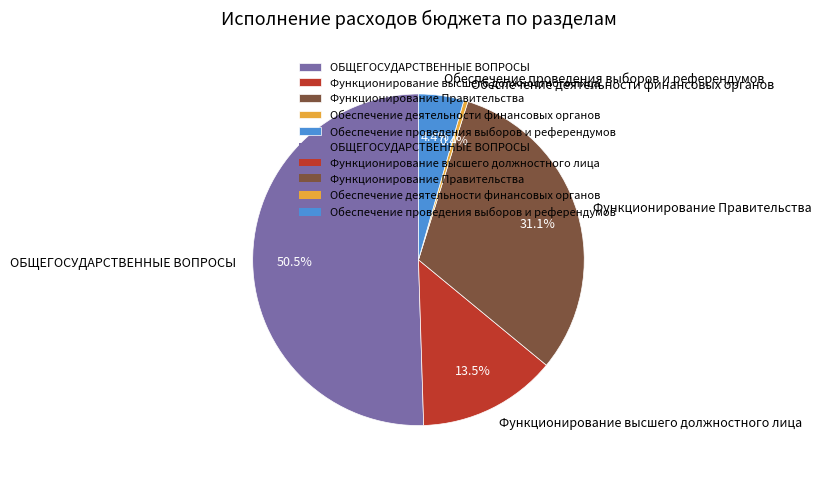

Between Функционирование высшего должностного лица and Обеспечение проведения выборов и референдумов, which is larger?

Функционирование высшего должностного лица